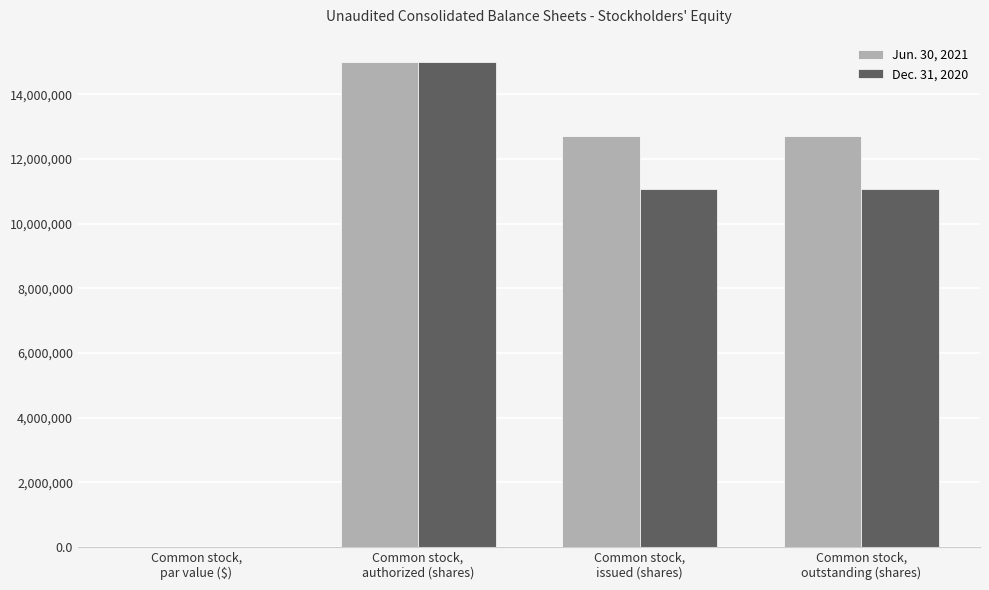

Which series has the largest total across all categories?

Jun. 30, 2021